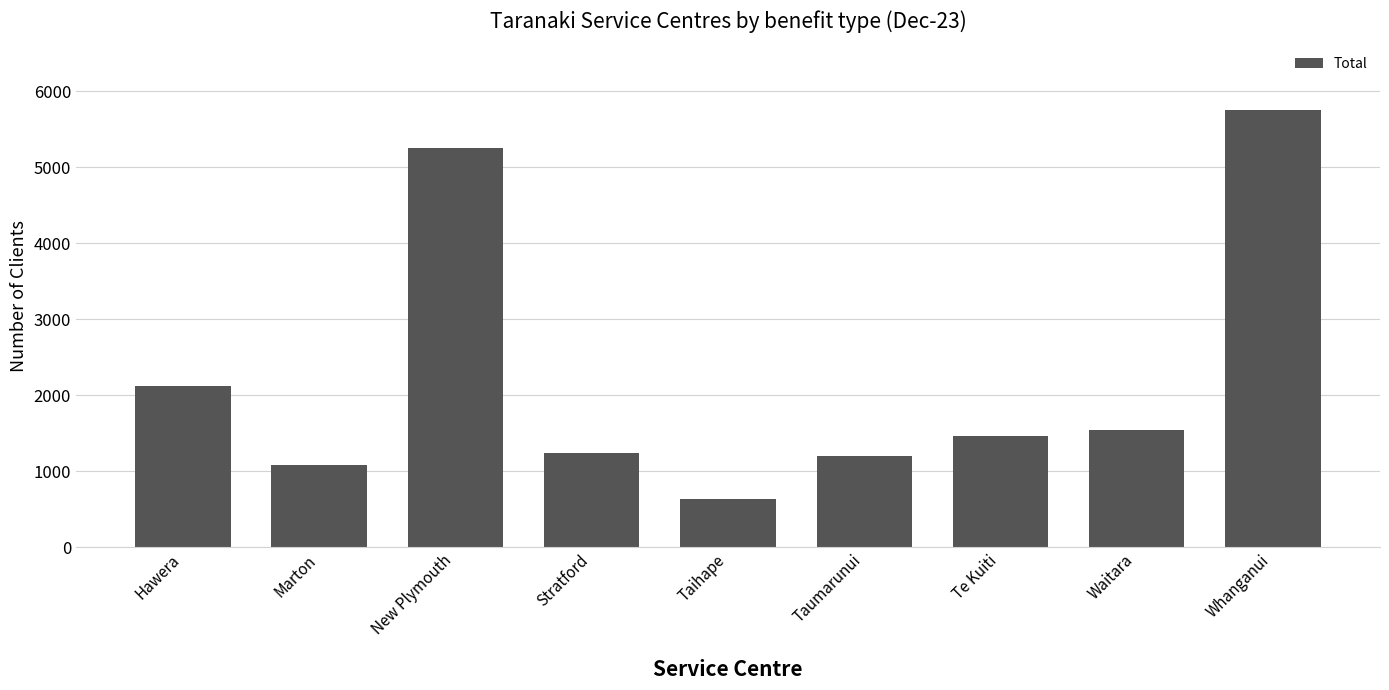

What is the difference between the maximum and second lowest values?

4677